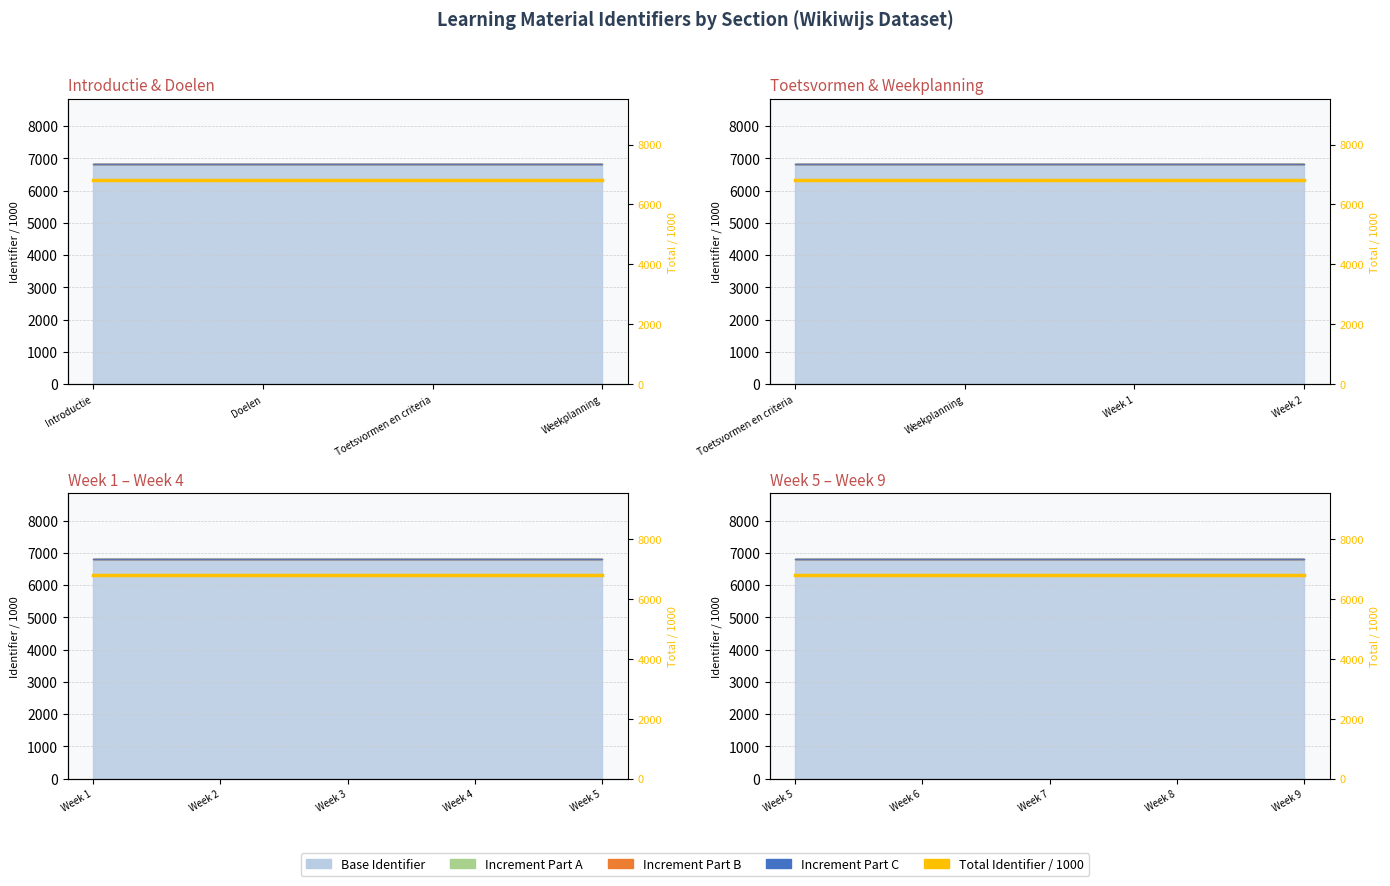

Does the chart display data point markers on the line(s)?

No